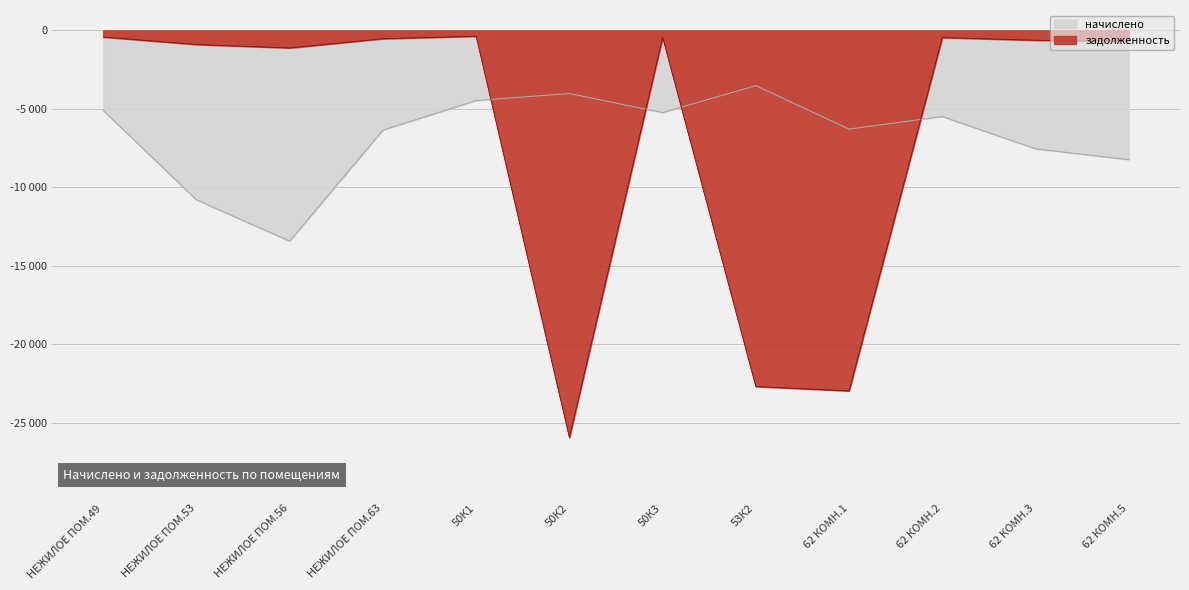

What is the lowest value of the начислено series?

-13426.4